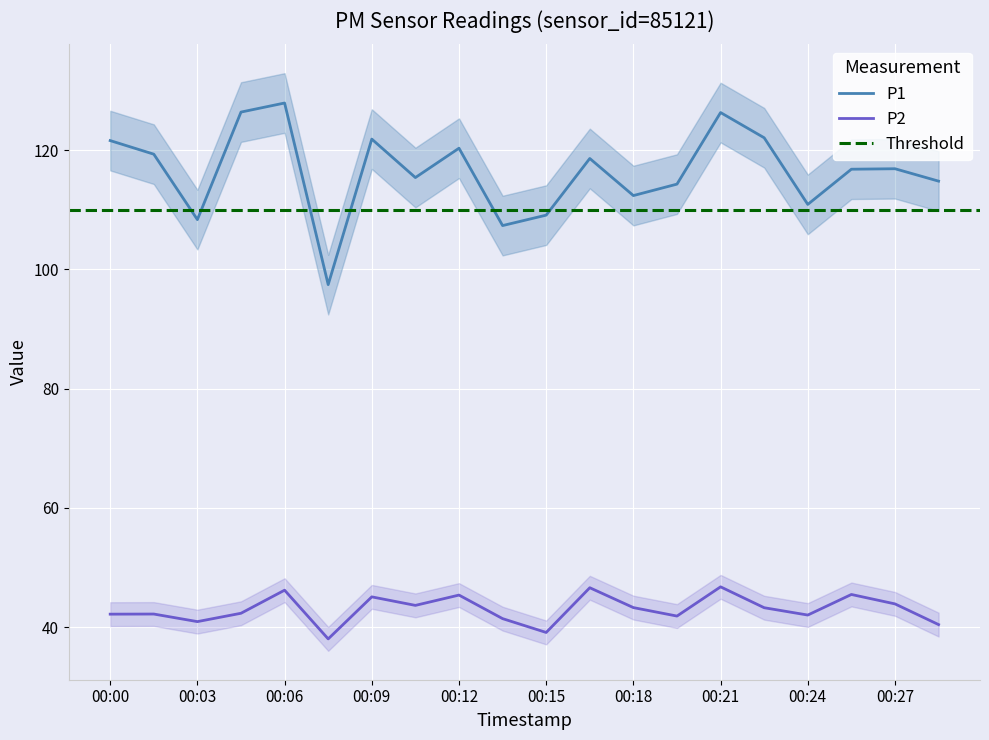

The value of P2 at 00:22 is 16.6. True or false?

False